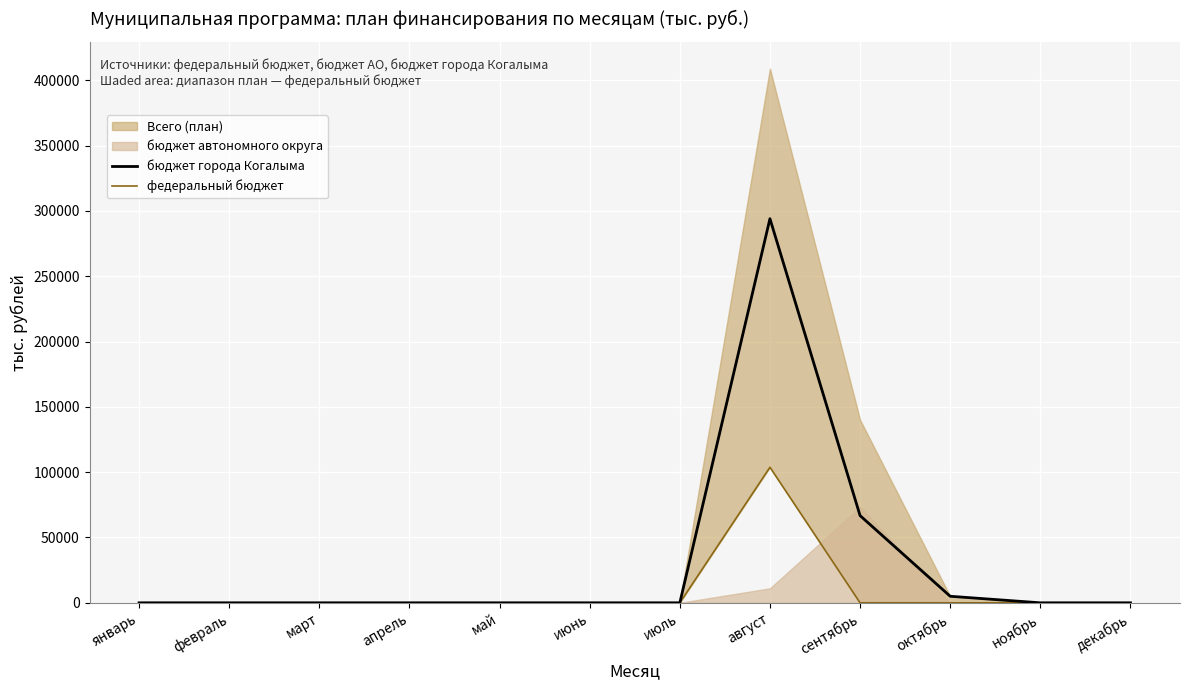

True or false: федеральный бюджет and бюджет города Когалыма cross at least once.

False